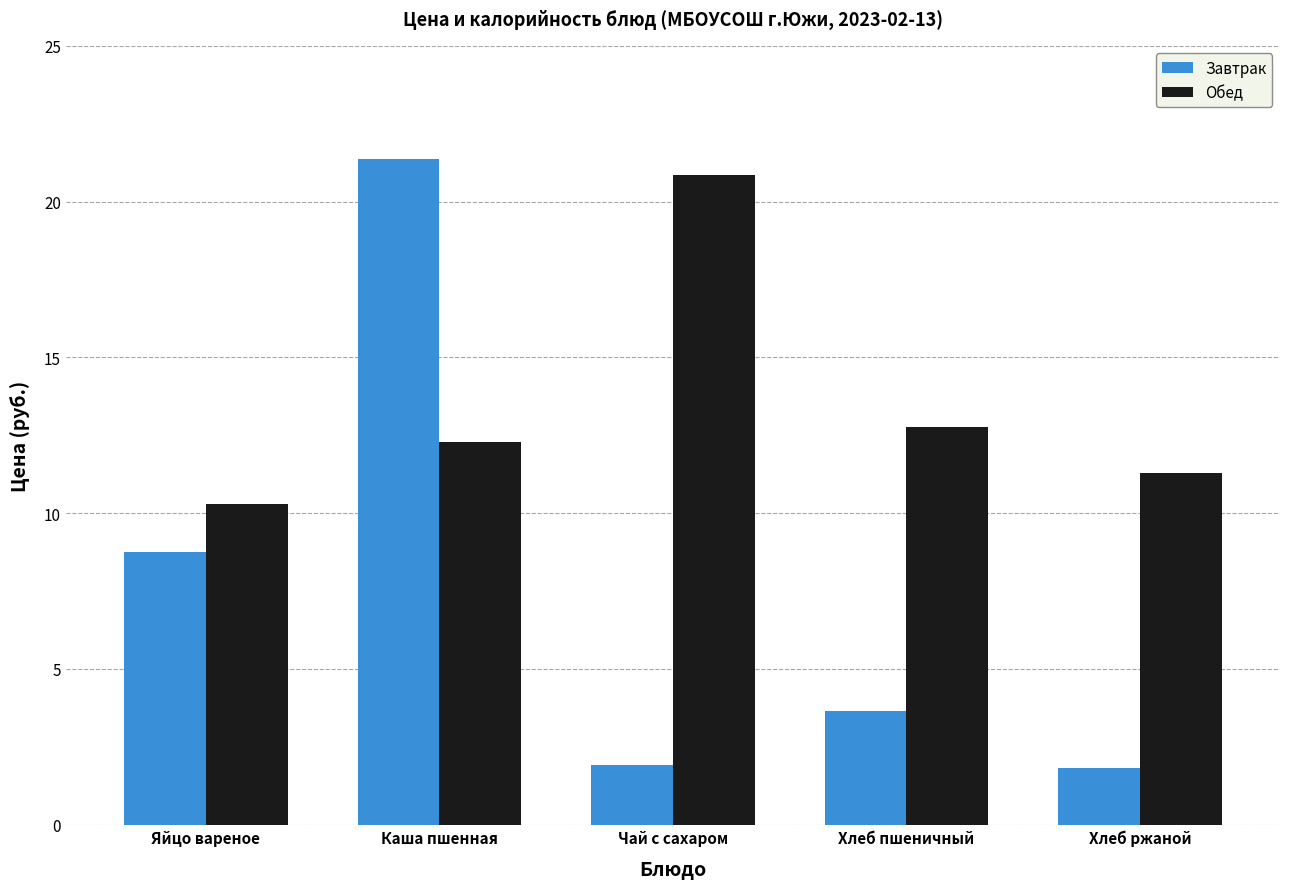

Is it true that Обед equals 20.9 at Чай с сахаром?

True